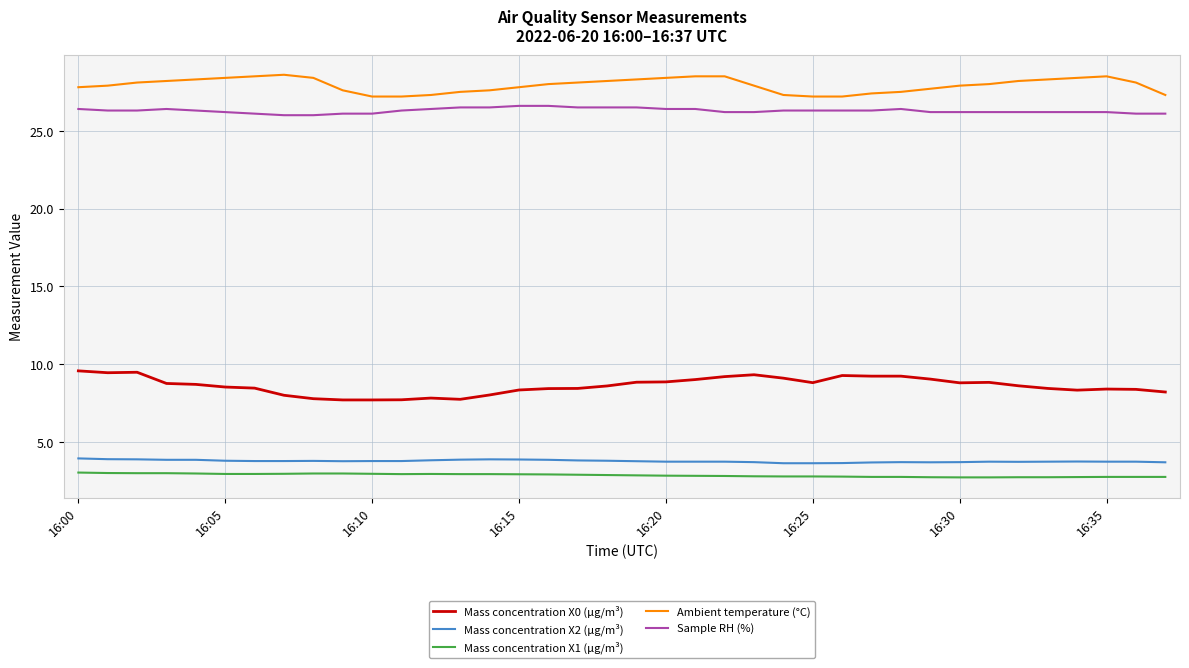

What is the minimum value for Mass concentration X0 (μg/m³)?

7.7